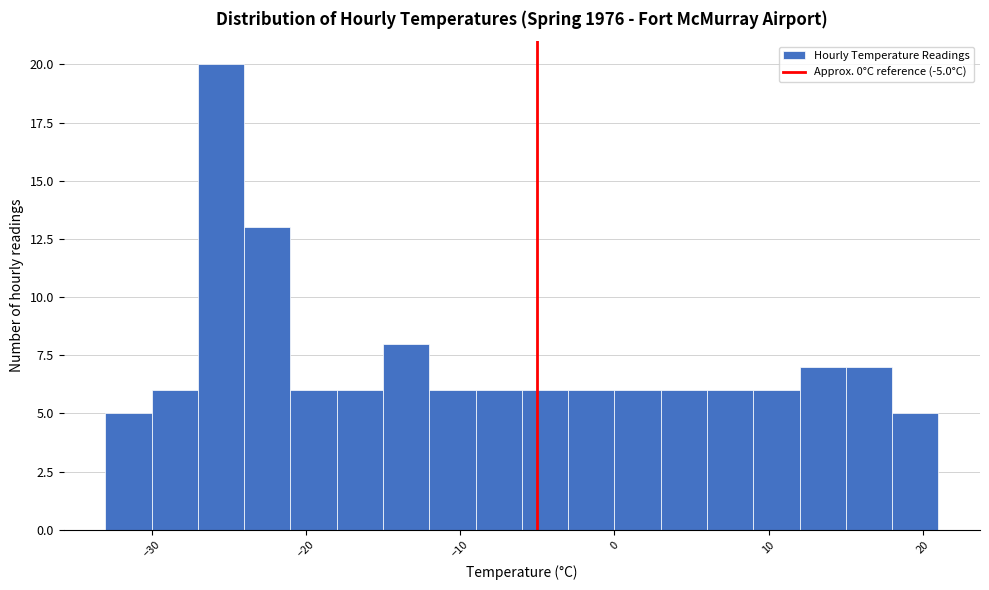

Read against the x-axis, roughly where is the centre of the tallest bar?

-25